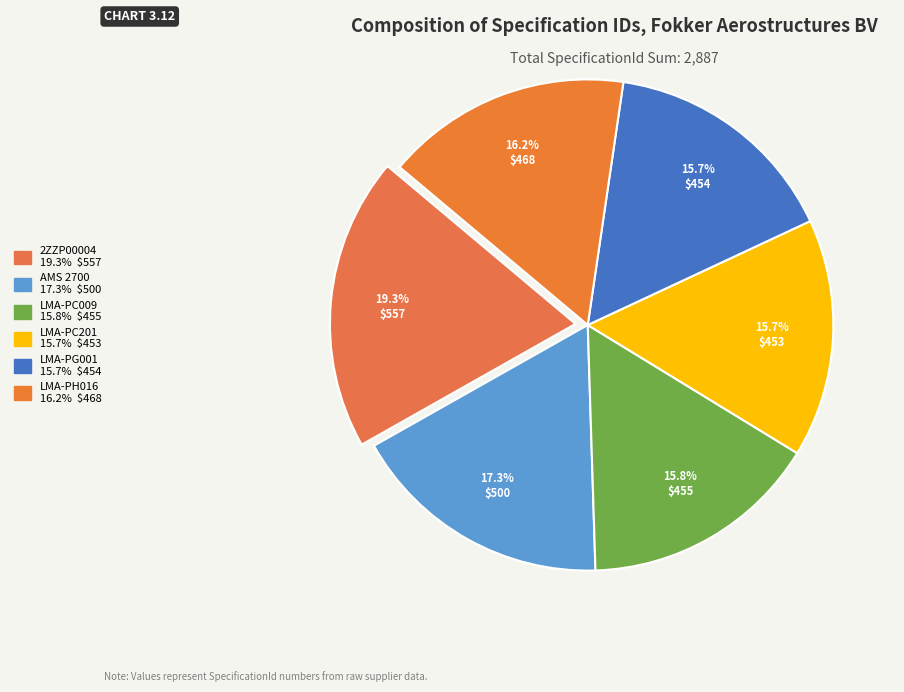

How many segments does this pie chart have?

6